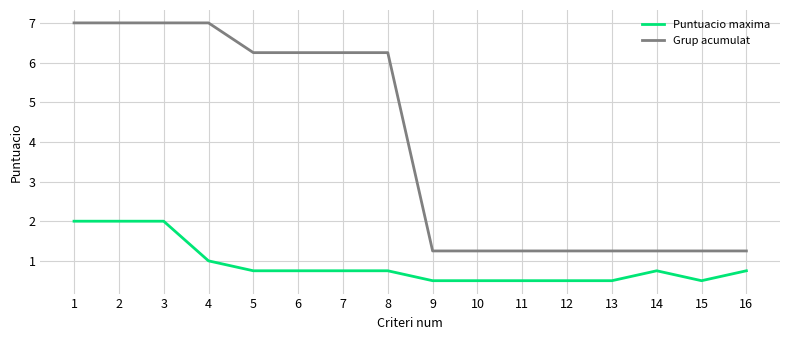

At which label does Grup acumulat first exceed 6?

1